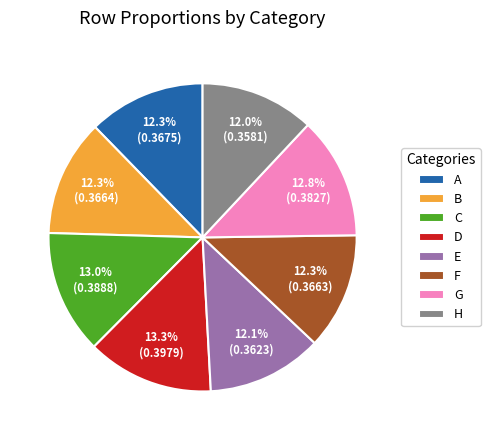

Combined, do D and H account for over 50%?

No